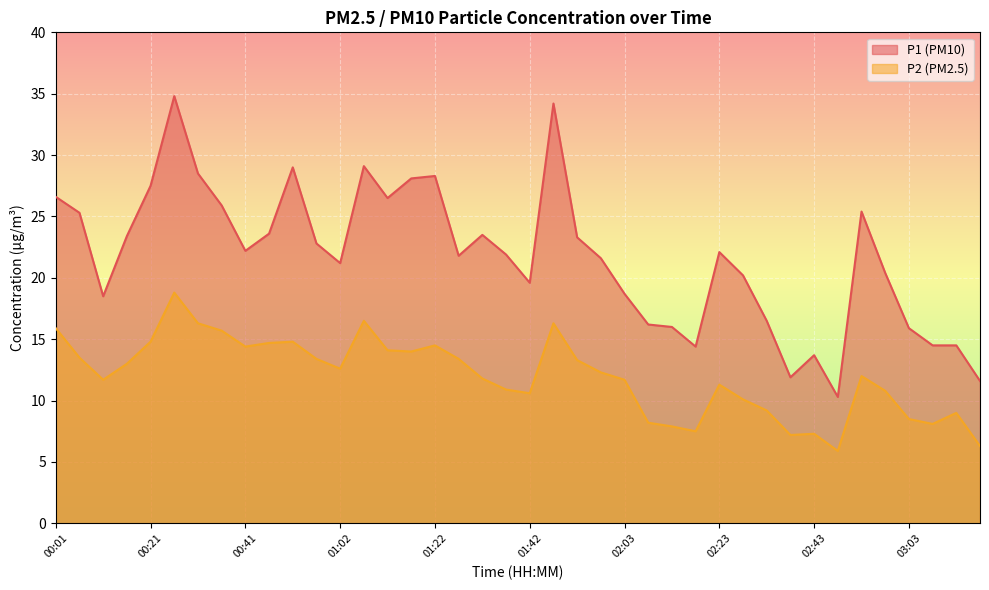

What is the maximum value for P1?

34.8